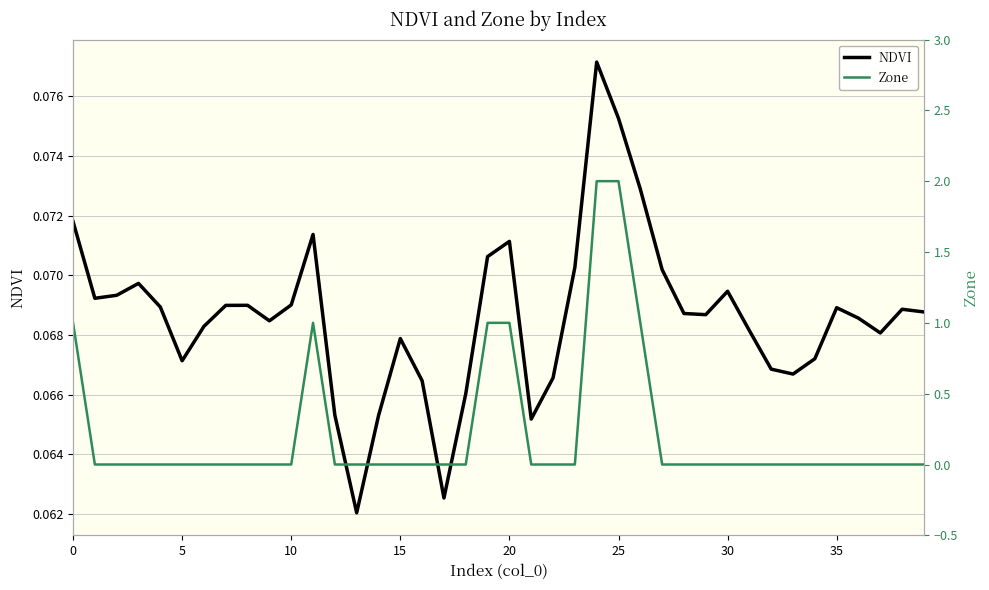

What is the average value of the Zone series?

0.2